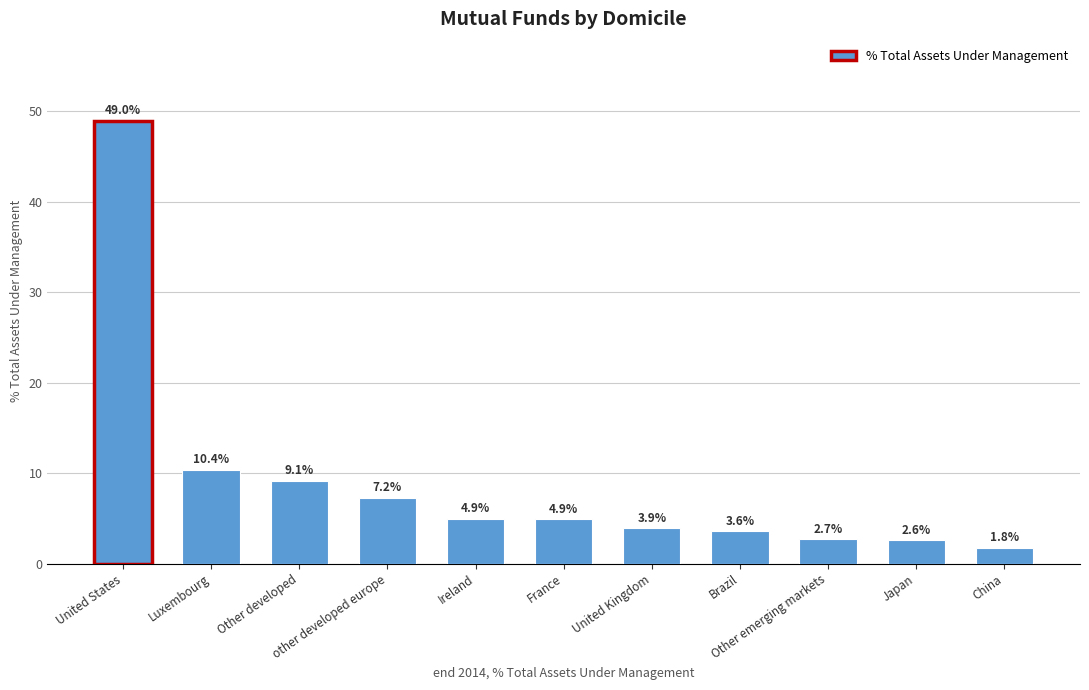

Approximately how many times larger is the value at other developed europe compared to Luxembourg?

0.7